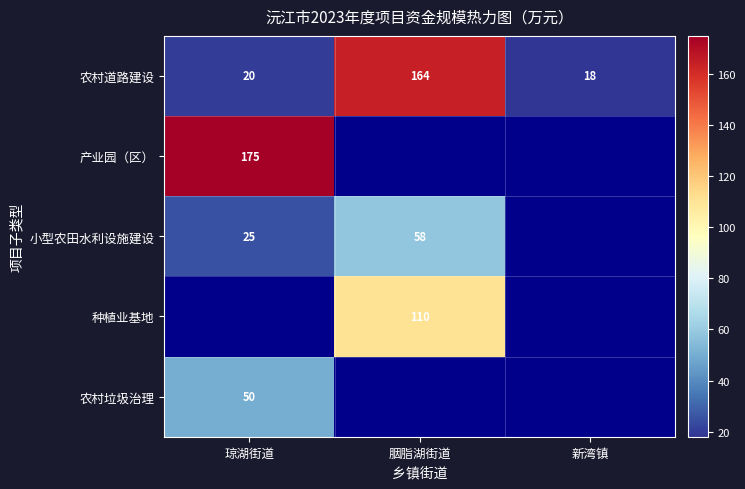

Which label corresponds to the largest value in the chart?

琼湖街道